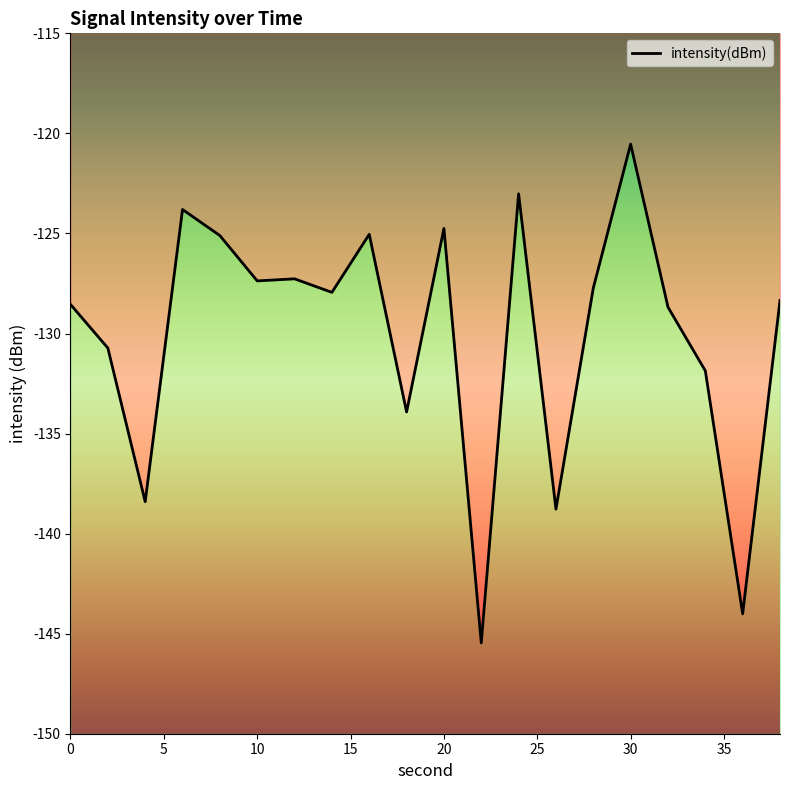

True or false: the data shows -127.4 at 10.

True